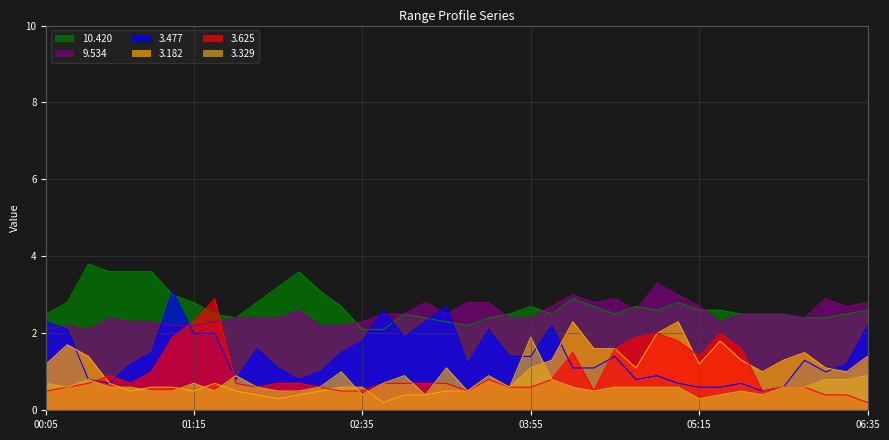

The value of 3.329 at 02:35 is 0.4. True or false?

True